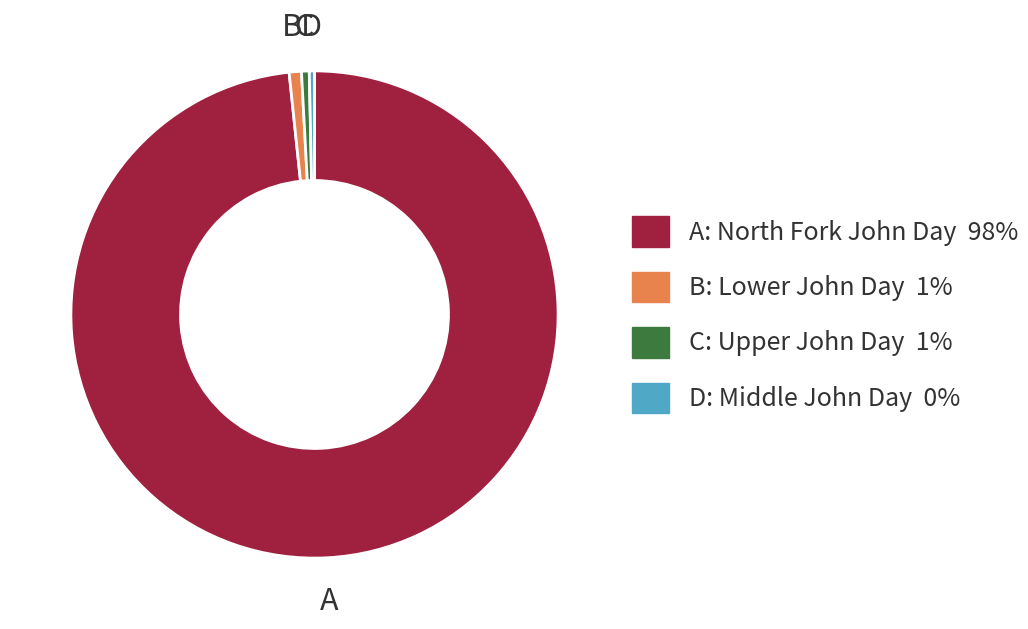

Which has a higher value, A: North Fork John Day 98% or B: Lower John Day 1%?

A: North Fork John Day 98%